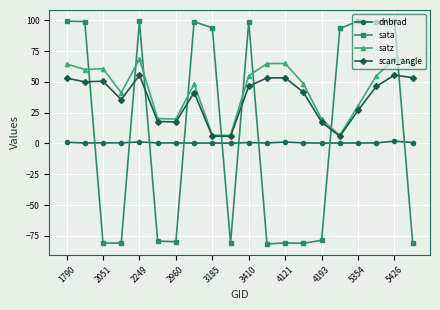

List the series in order of their overall mean, highest first.

satz, scan_angle, sata, dnbrad